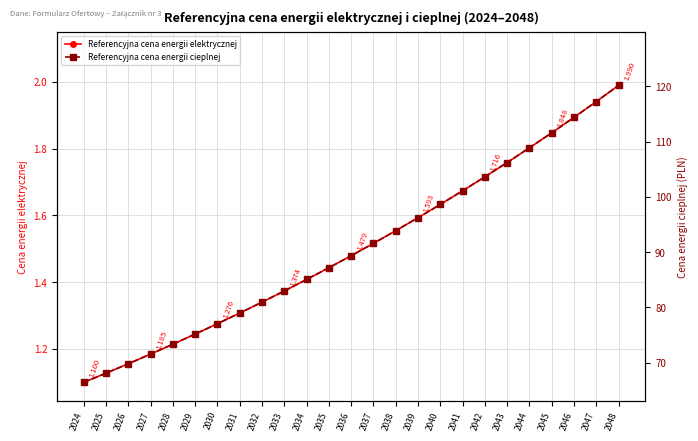

What is the sum of all Referencyjna cena energii elektrycznej values?

37.6